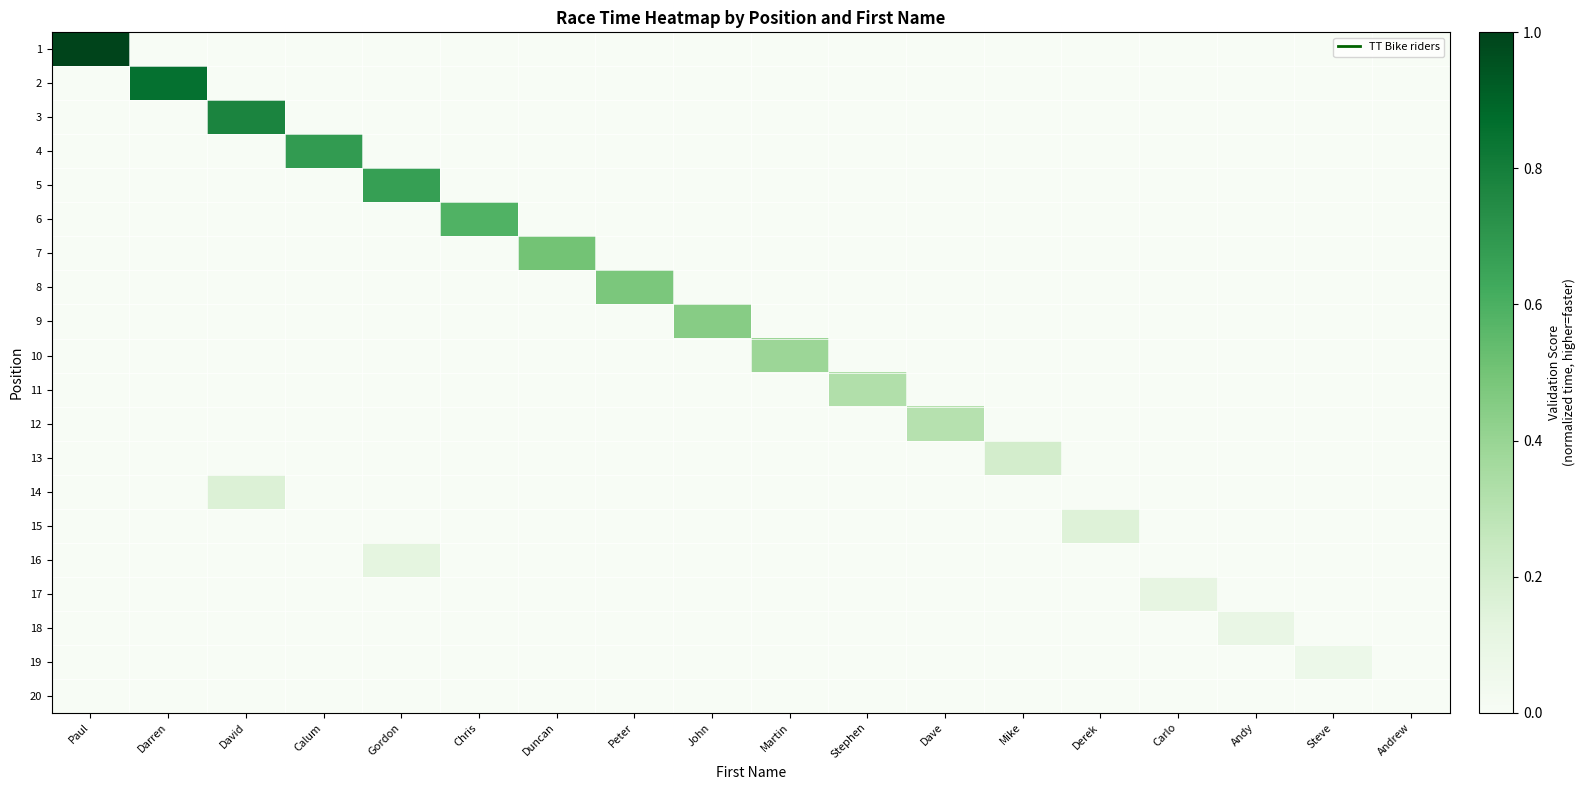

At which category does the chart reach its peak across all series?

Paul